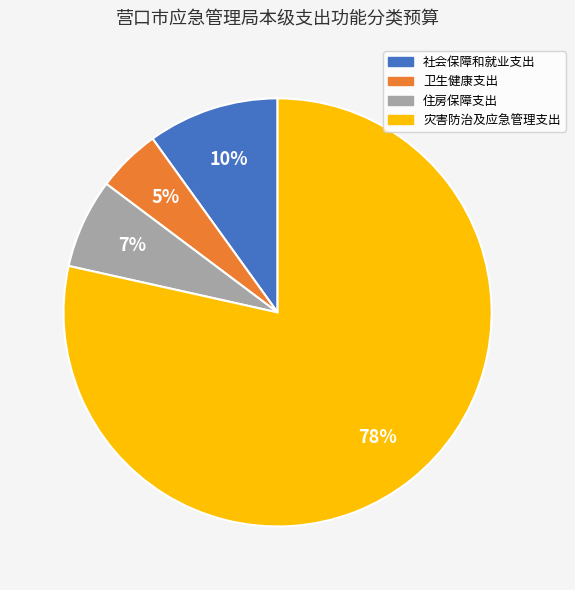

Which slice represents more than half of the pie?

灾害防治及应急管理支出